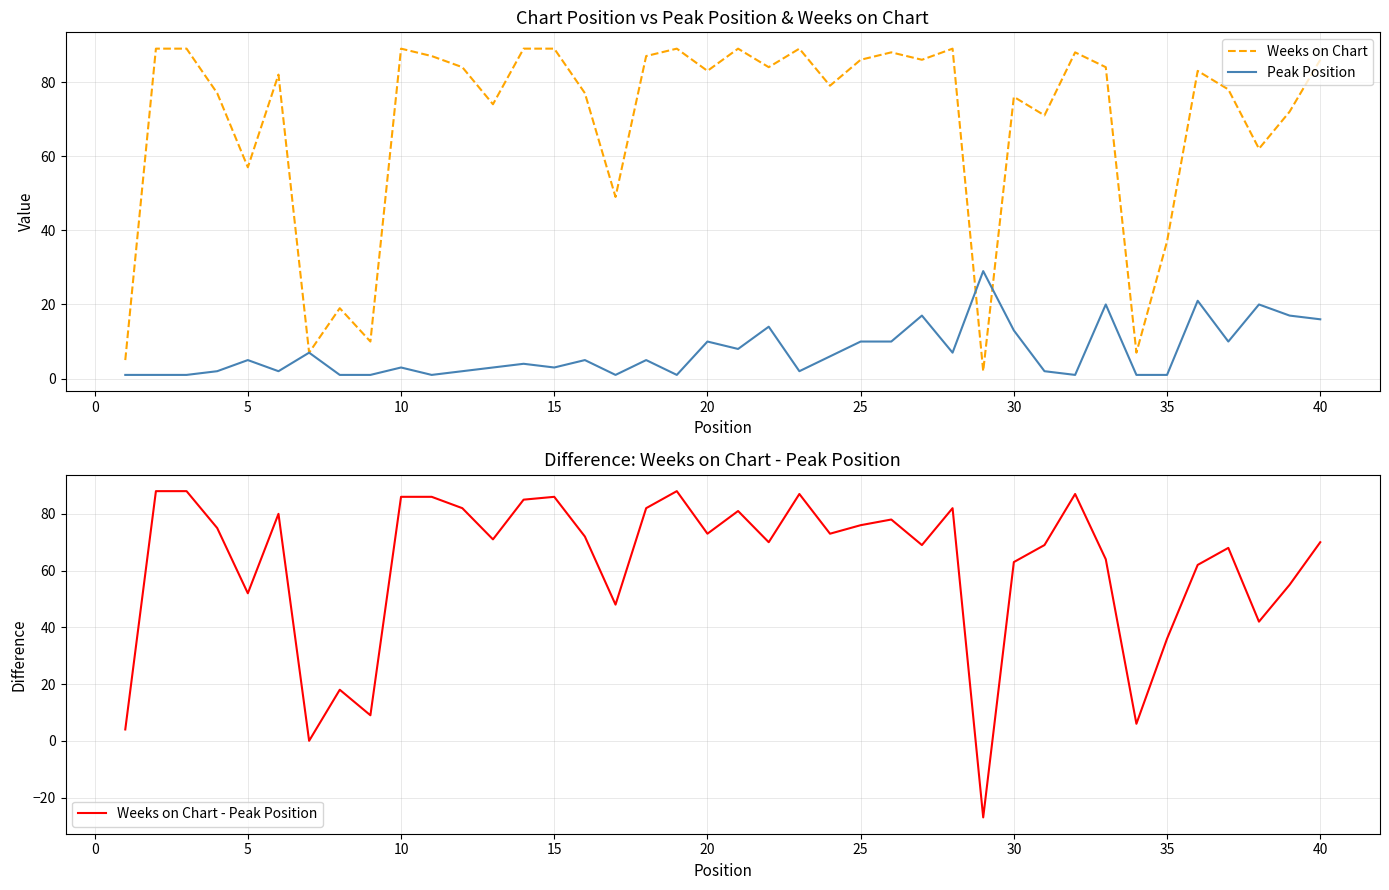

What is the difference between the maximum and second lowest values in the Weeks on Chart series?

84